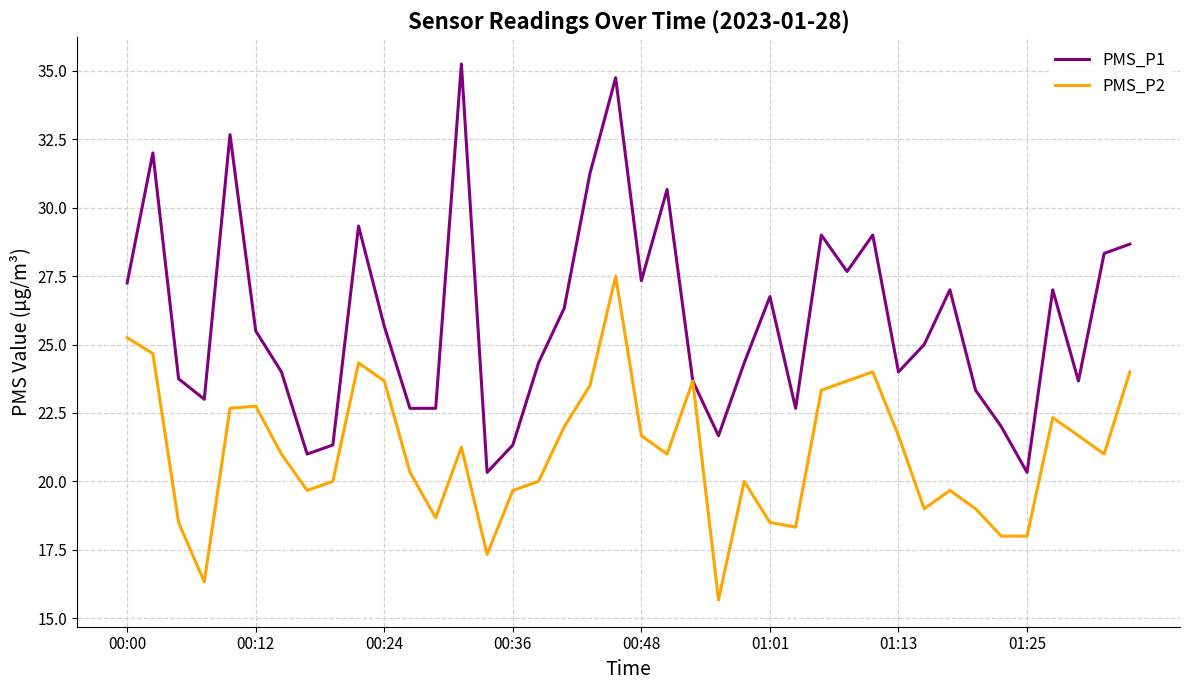

What are all the series names shown in the legend?

PMS_P1, PMS_P2